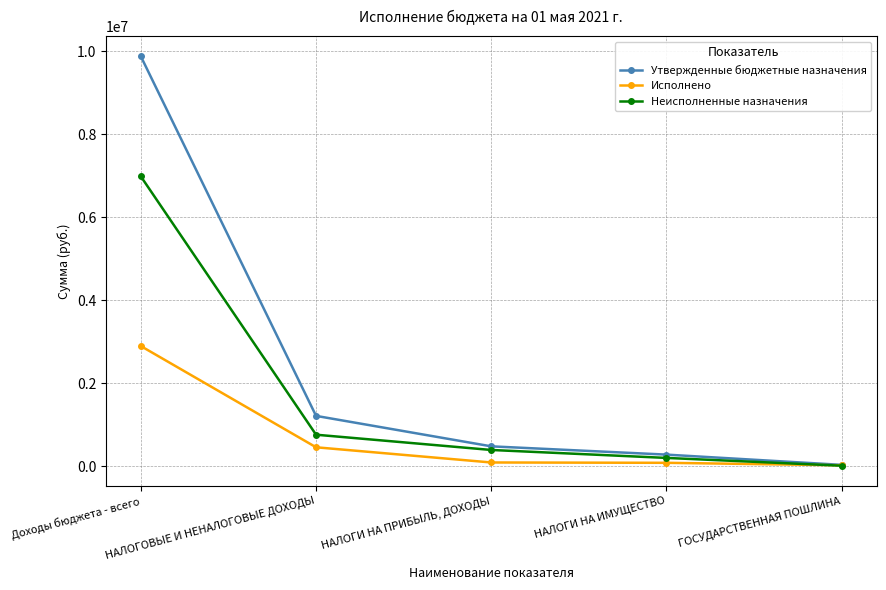

What is the total value across all series at НАЛОГОВЫЕ И НЕНАЛОГОВЫЕ ДОХОДЫ?

2421120.0